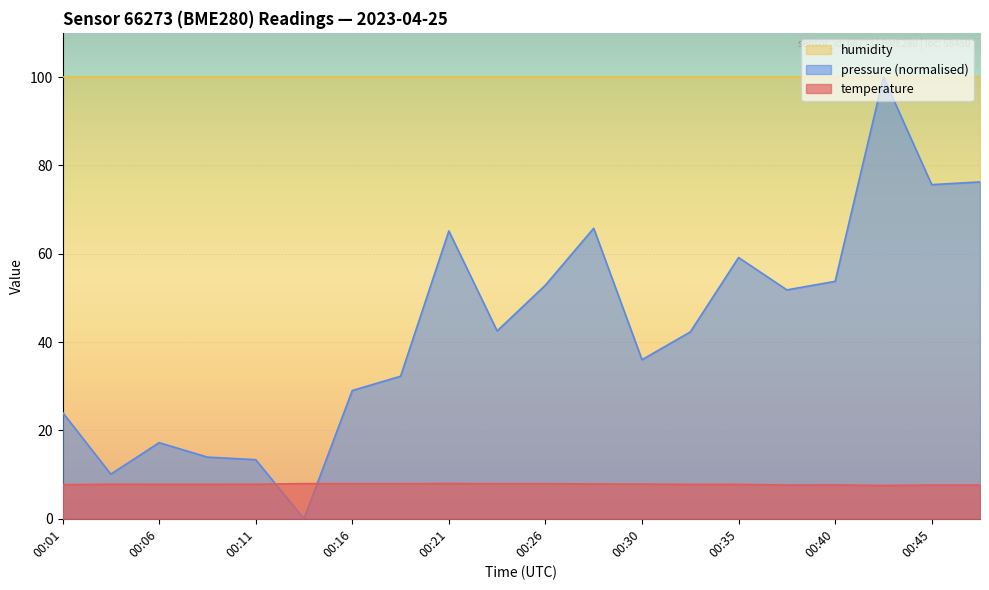

How many positive values does the pressure series have?

19